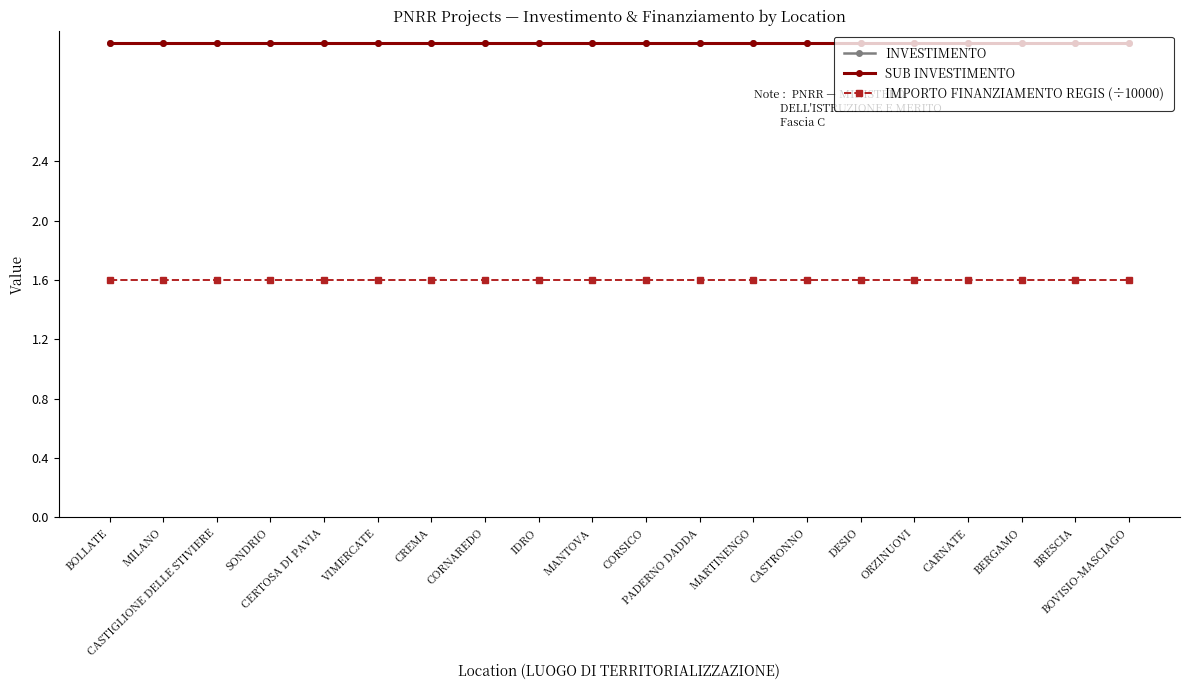

What is the maximum value shown in the chart?

3.2